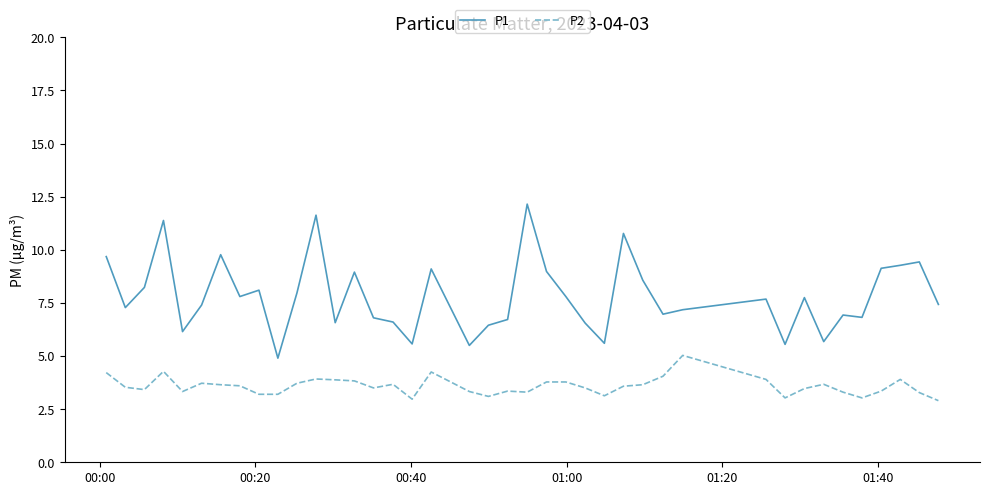

What is the maximum value for P2?

5.0